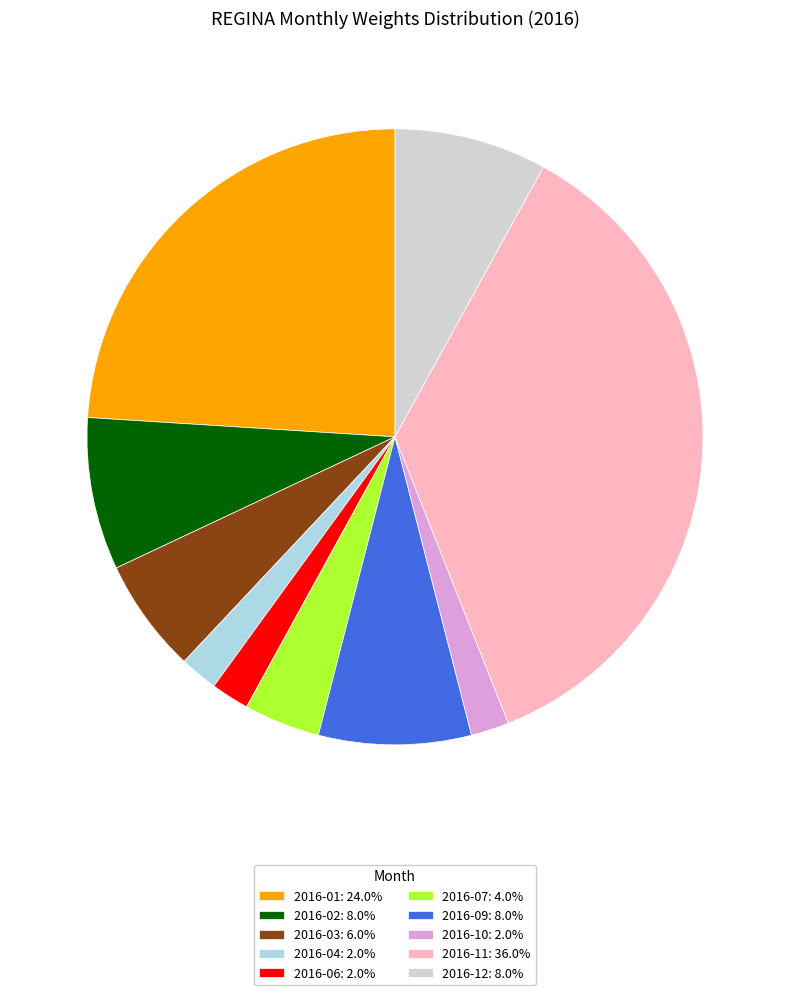

Count the number of slices in the pie.

10